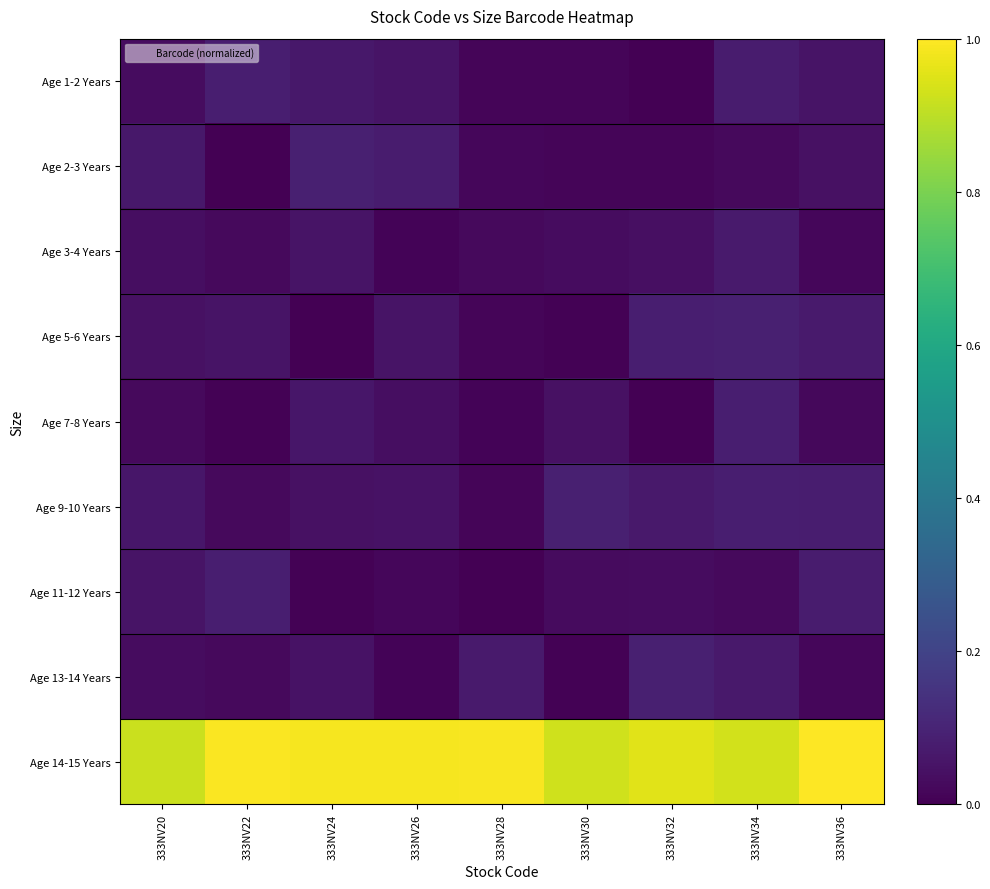

Reading right to left, extract all data points from this chart.

Age 1-2 Years: 333NV36=0.1	333NV34=0.1	333NV32=0.0	333NV30=0.0	333NV28=0.0	333NV26=0.1	333NV24=0.1	333NV22=0.1	333NV20=0.0
Age 2-3 Years: 333NV36=0.0	333NV34=0.0	333NV32=0.0	333NV30=0.0	333NV28=0.0	333NV26=0.1	333NV24=0.1	333NV22=0.0	333NV20=0.1
Age 3-4 Years: 333NV36=0.0	333NV34=0.1	333NV32=0.0	333NV30=0.0	333NV28=0.0	333NV26=0.0	333NV24=0.1	333NV22=0.0	333NV20=0.0
Age 5-6 Years: 333NV36=0.1	333NV34=0.1	333NV32=0.1	333NV30=0.0	333NV28=0.0	333NV26=0.1	333NV24=0.0	333NV22=0.1	333NV20=0.0
Age 7-8 Years: 333NV36=0.0	333NV34=0.1	333NV32=0.0	333NV30=0.0	333NV28=0.0	333NV26=0.0	333NV24=0.1	333NV22=0.0	333NV20=0.0
Age 9-10 Years: 333NV36=0.1	333NV34=0.1	333NV32=0.1	333NV30=0.1	333NV28=0.0	333NV26=0.0	333NV24=0.0	333NV22=0.0	333NV20=0.1
Age 11-12 Years: 333NV36=0.1	333NV34=0.0	333NV32=0.0	333NV30=0.0	333NV28=0.0	333NV26=0.0	333NV24=0.0	333NV22=0.1	333NV20=0.1
Age 13-14 Years: 333NV36=0.0	333NV34=0.1	333NV32=0.1	333NV30=0.0	333NV28=0.1	333NV26=0.0	333NV24=0.0	333NV22=0.0	333NV20=0.0
Age 14-15 Years: 333NV36=1.0	333NV34=0.9	333NV32=1.0	333NV30=0.9	333NV28=1.0	333NV26=1.0	333NV24=1.0	333NV22=1.0	333NV20=0.9